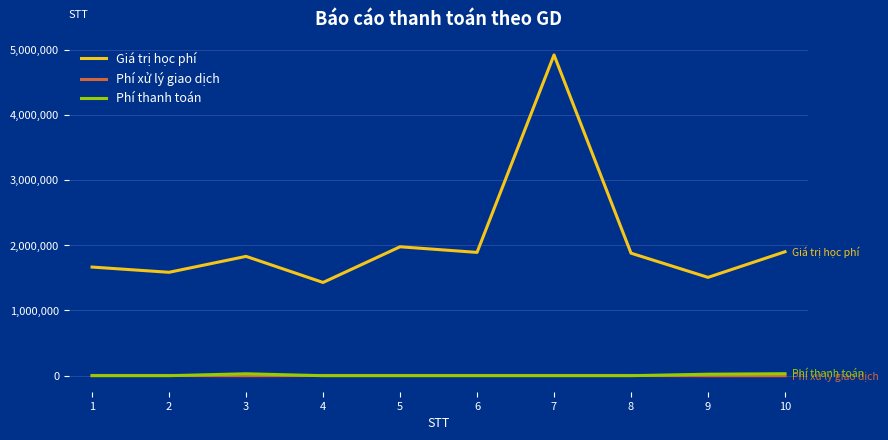

How many interior local peaks does the Giá trị học phí series have?

3